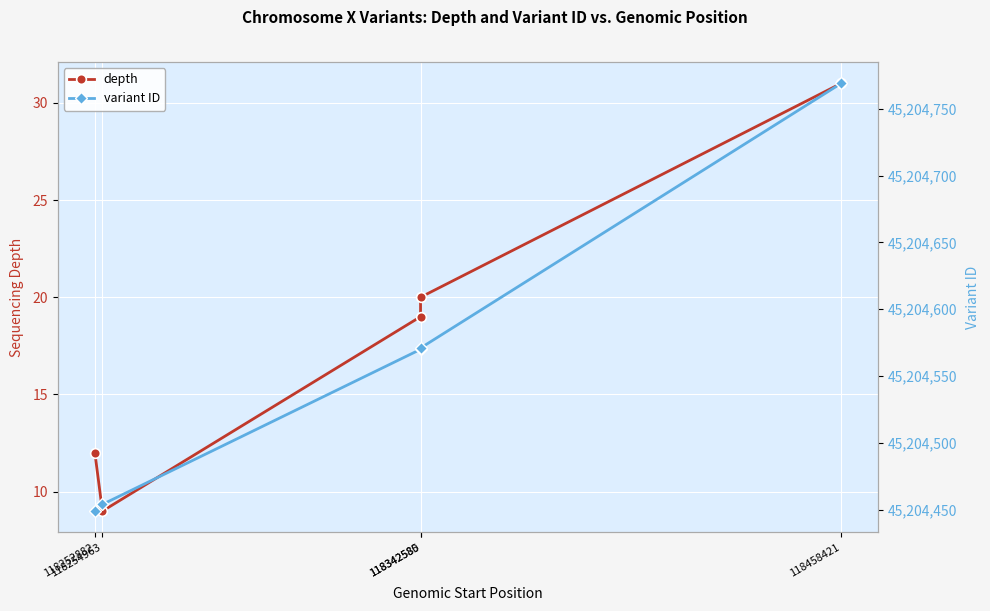

What is the value of the depth point at the 2nd from the left?

9